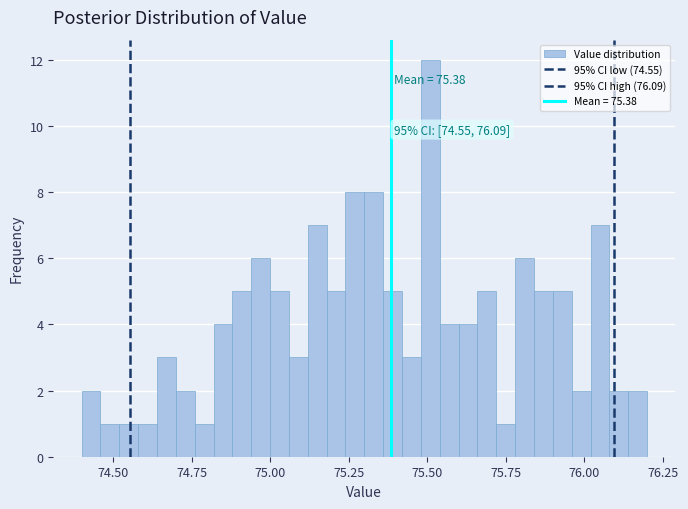

Around what value on the x-axis is the tallest bar? Give the approximate position of its centre, as read against the axis.

75.50